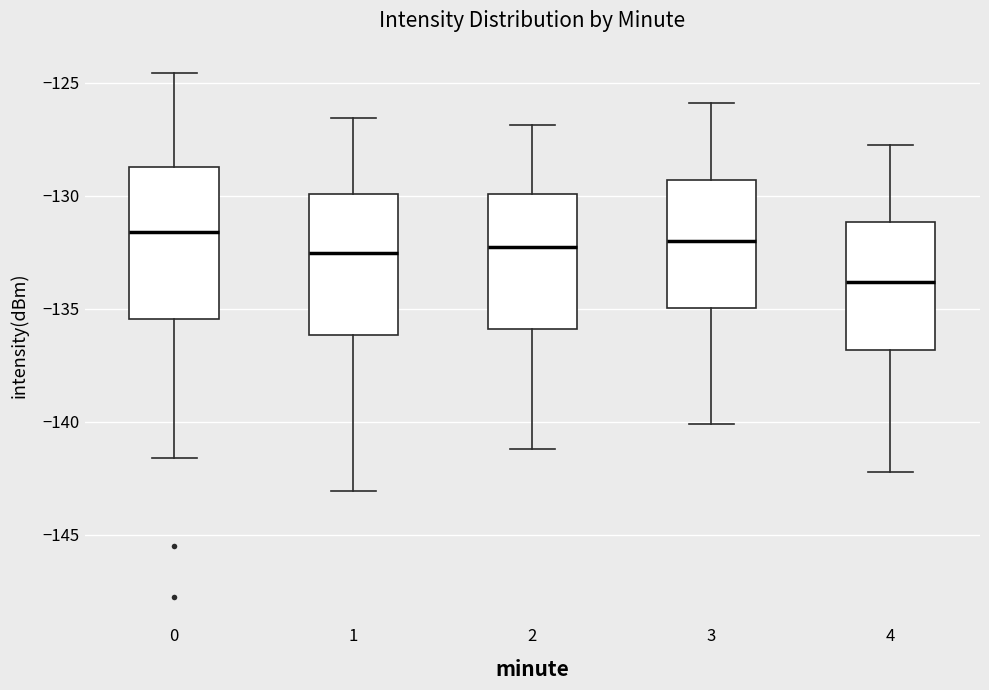

Reading left to right, read every box against the y-axis: the position of its median line, the range the box covers, and the ends of its whiskers. The values are not printed on the chart, so give them approximately, as read against the axis.

0: median -131.5, box -135.5 to -129.0, whiskers -141.5 to -124.5
1: median -132.5, box -136.0 to -130.0, whiskers -143.0 to -126.5
2: median -132.5, box -136.0 to -130.0, whiskers -141.0 to -127.0
3: median -132.0, box -135.0 to -129.5, whiskers -140.0 to -126.0
4: median -134.0, box -137.0 to -131.0, whiskers -142.0 to -128.0